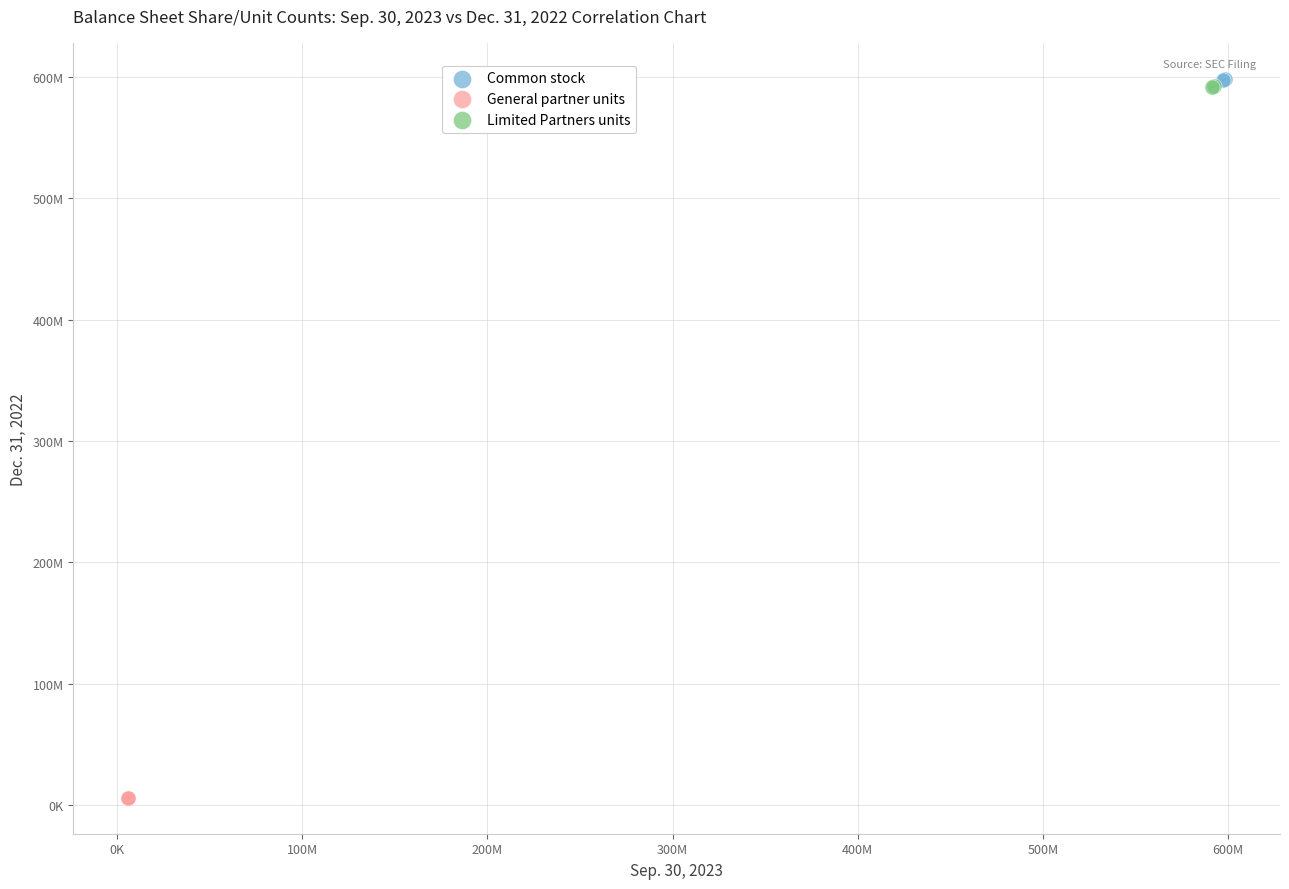

What are all the series names shown in the legend?

Common stock, General partner units, Limited Partners units